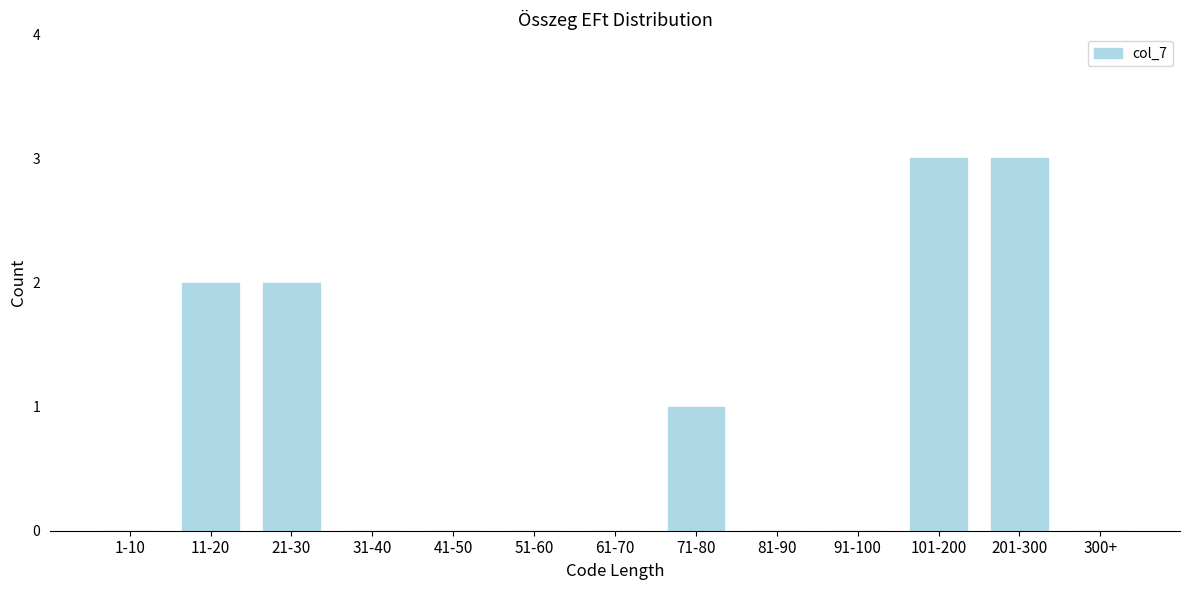

Reading left to right, what are all the values shown in this chart?

1-10=0	11-20=2	21-30=2	31-40=0	41-50=0	51-60=0	61-70=0	71-80=1	81-90=0	91-100=0	101-200=3	201-300=3	300+=0